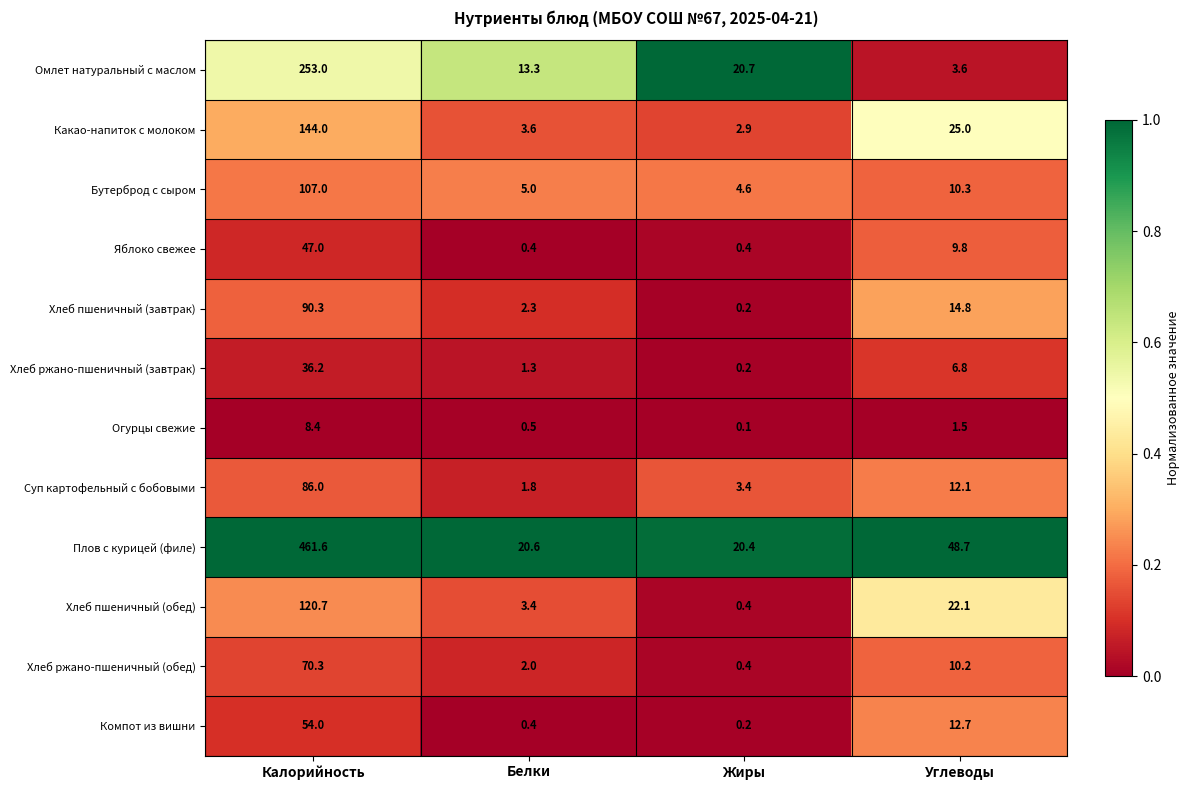

What is the difference between the Огурцы свежие values at Калорийность and Белки?

7.9